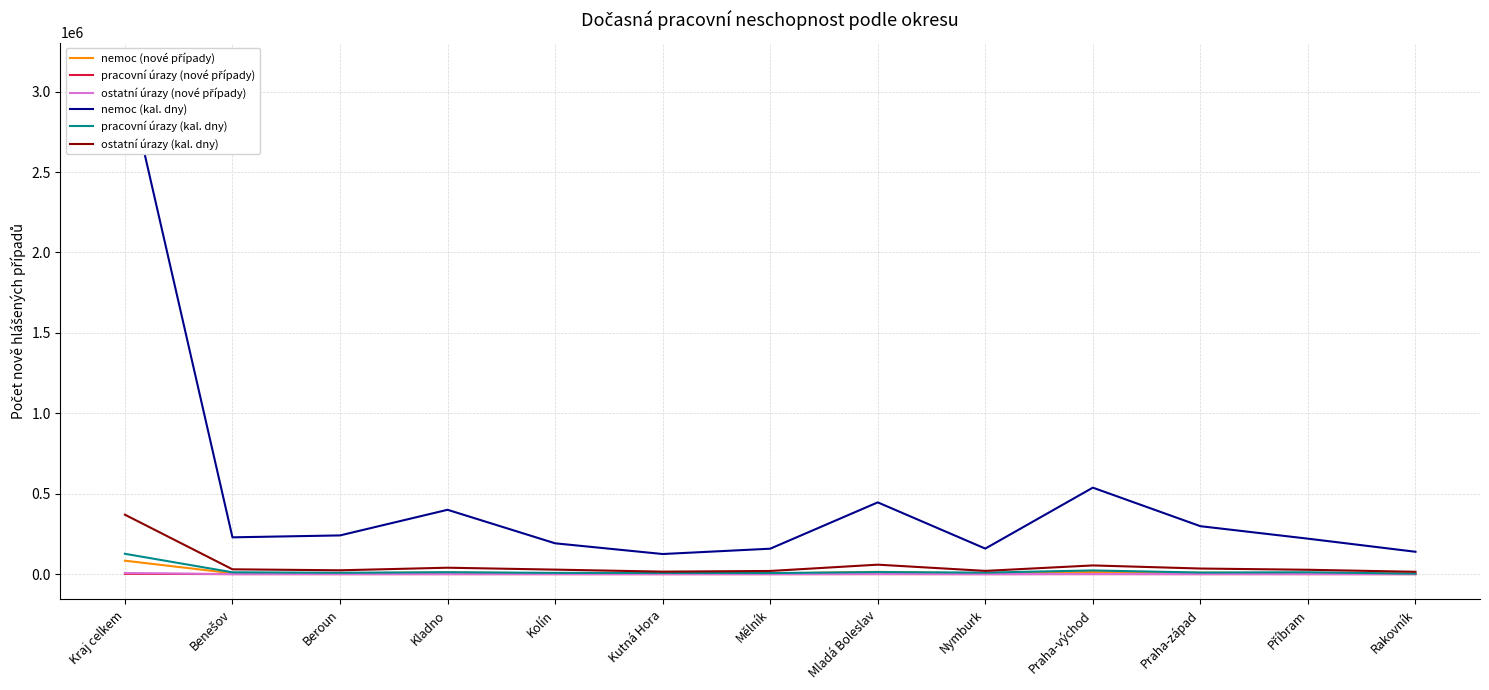

What is the total value across all series at Příbram?

266791